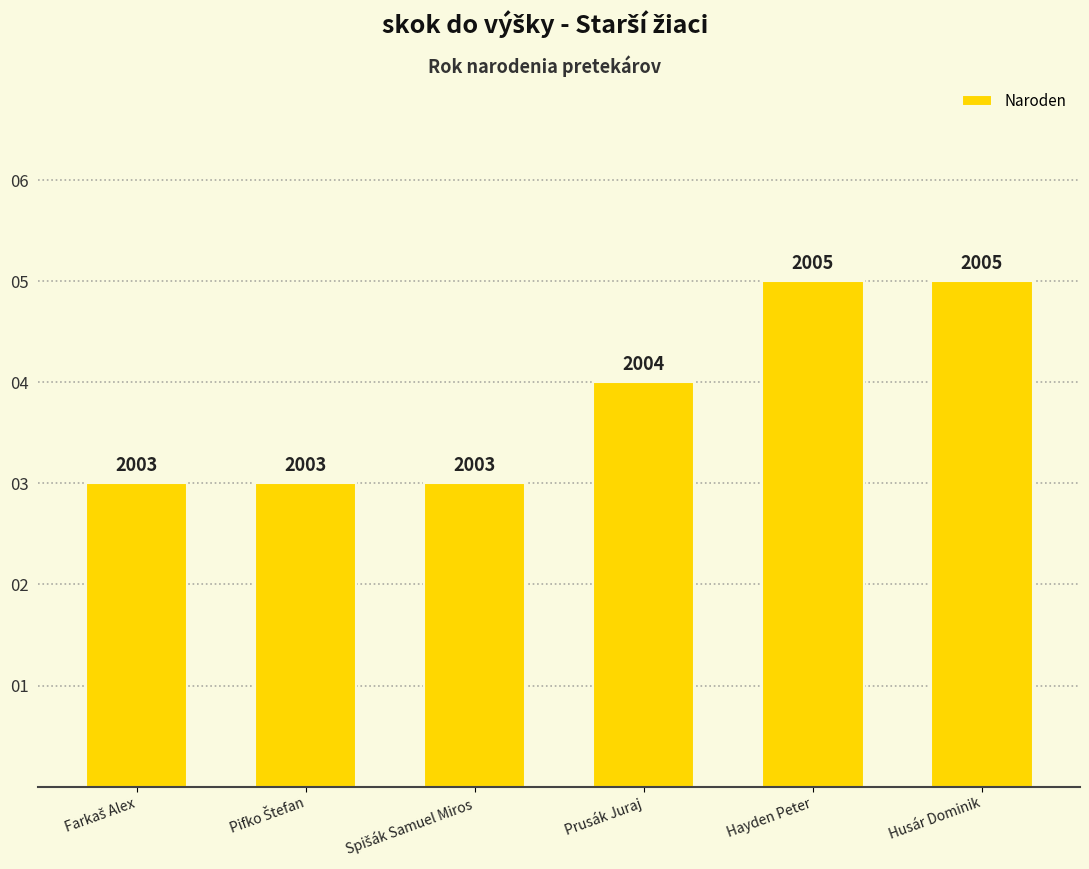

Are the bars grouped side by side (vs. stacked)?

No